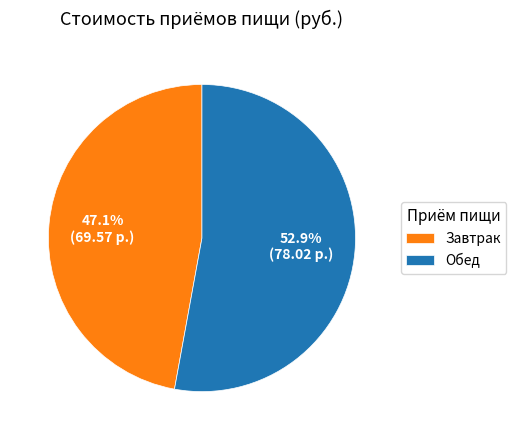

Combined, do Завтрак and Обед account for over 50%?

Yes